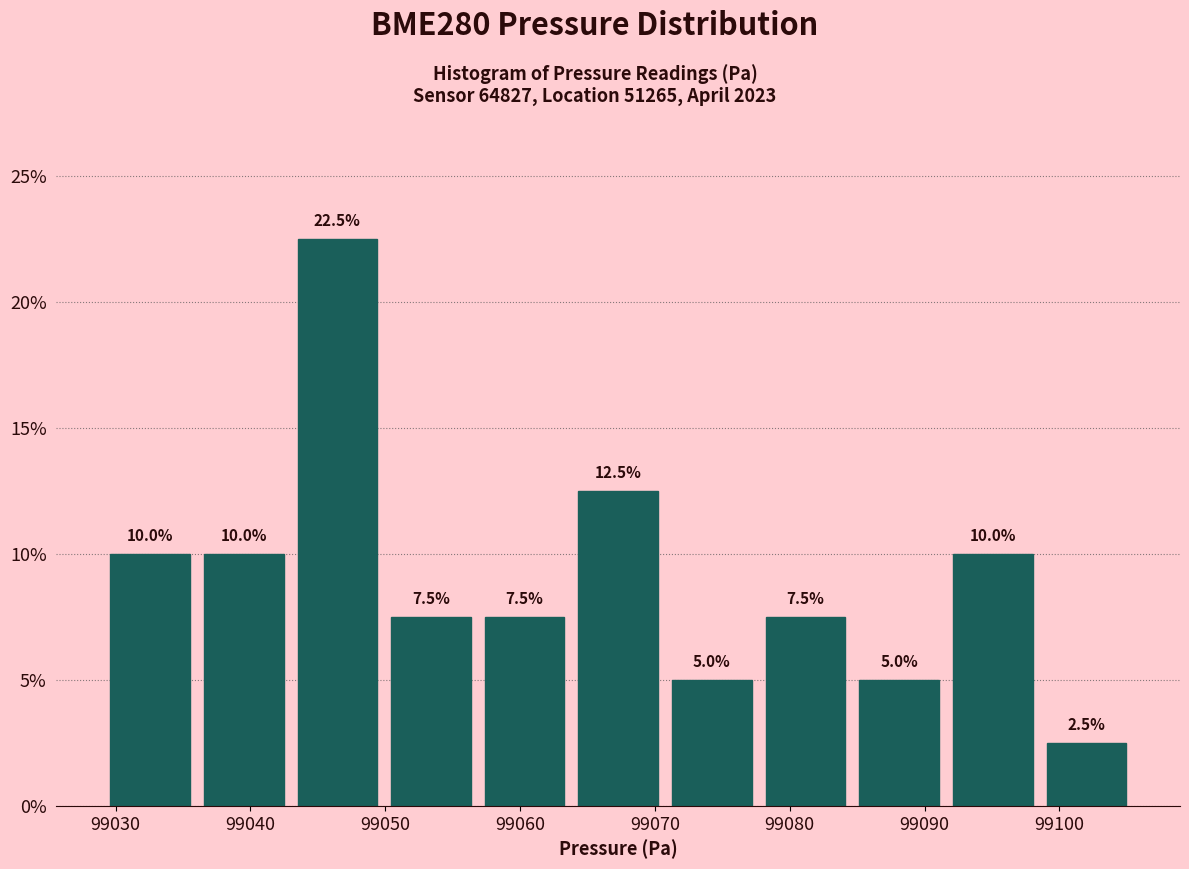

Reading left to right, transcribe this chart: for each bar, give the range it covers on the x-axis and its height. The bar edges are not printed on the chart, so give them approximately, as read against the axis.

99029 to 99036: 10.0
99036 to 99043: 10.0
99043 to 99050: 22.5
99050 to 99057: 7.5
99057 to 99064: 7.5
99064 to 99071: 12.5
99071 to 99078: 5.0
99078 to 99085: 7.5
99085 to 99092: 5.0
99092 to 99099: 10.0
99099 to 99105: 2.5